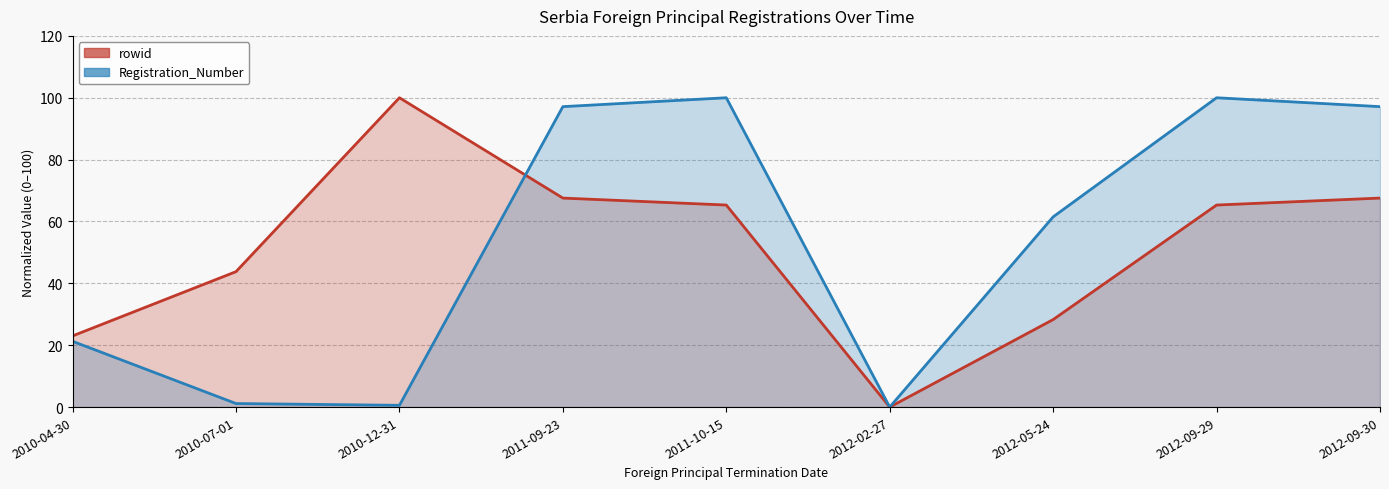

Rank the series by their average value, from lowest to highest.

rowid (line), Registration_Number (line)